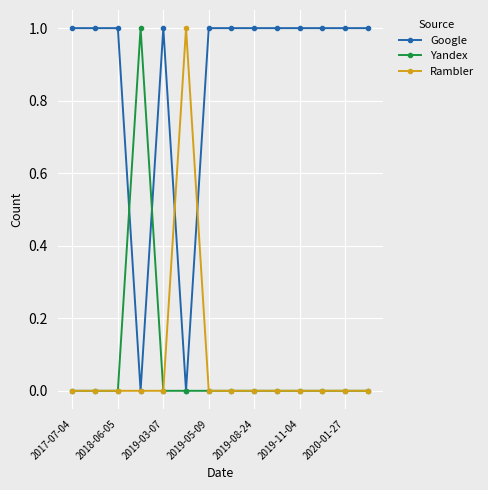

What is the difference between the maximum and minimum values in the Google series?

1